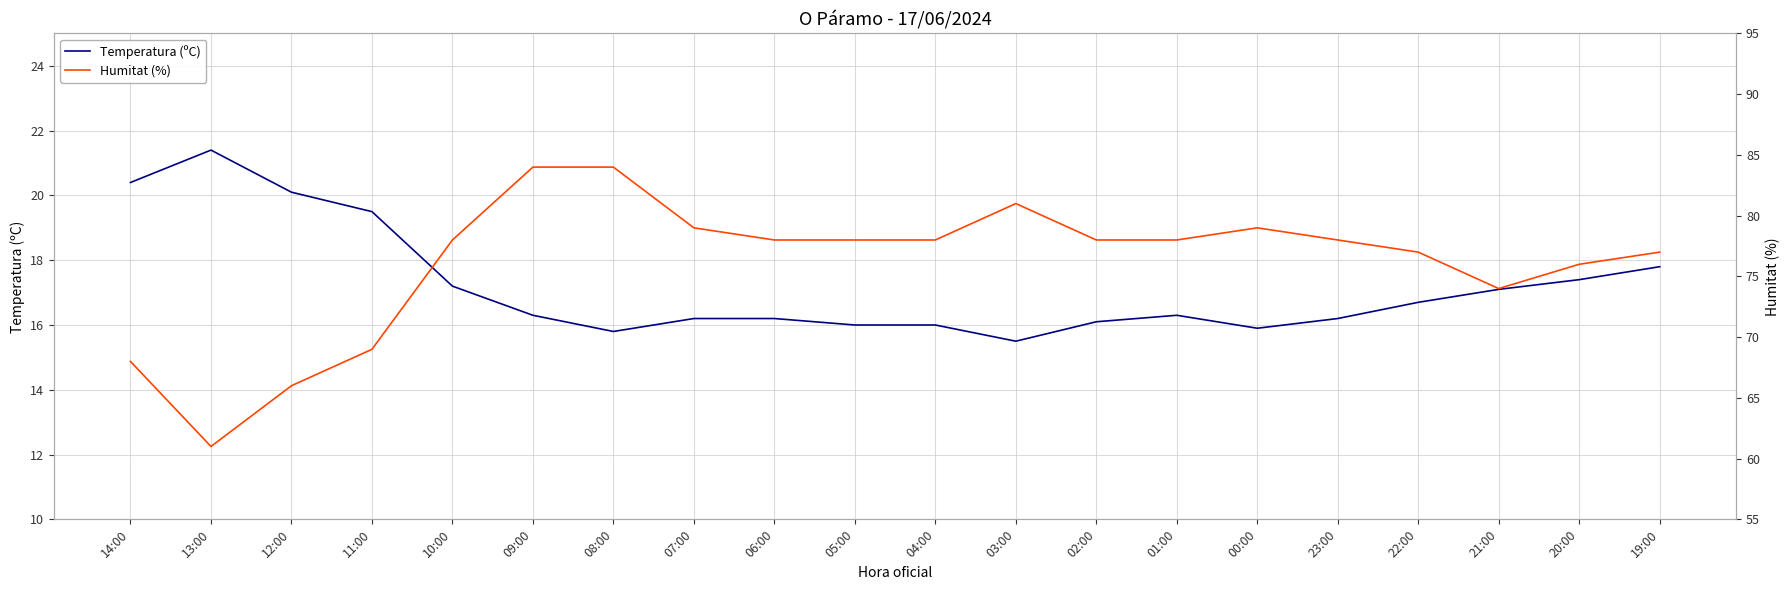

Is it true that Humitat (%) equals 84.0 at 09:00?

True